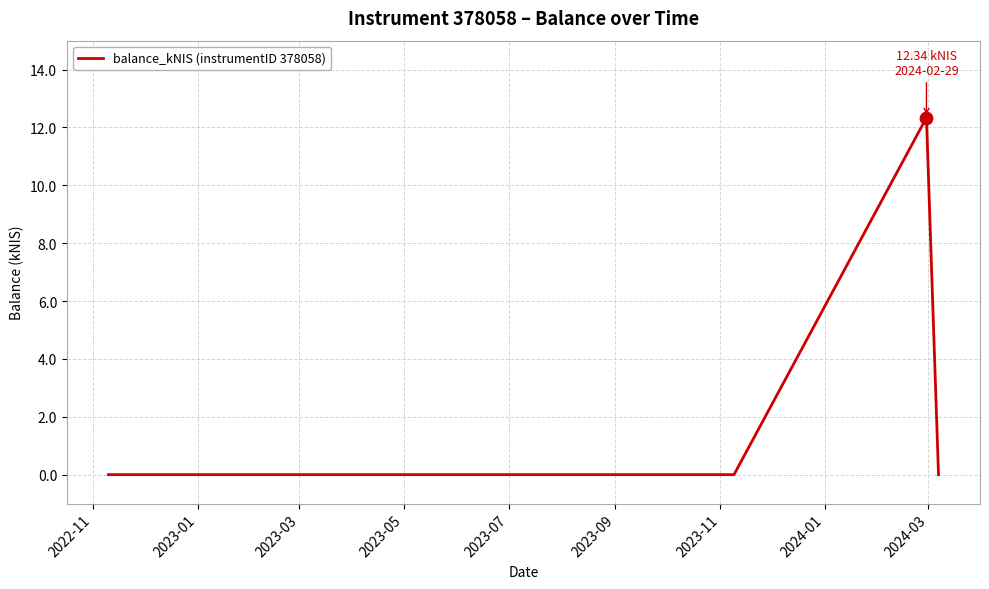

What is the sum of all values?

12.3